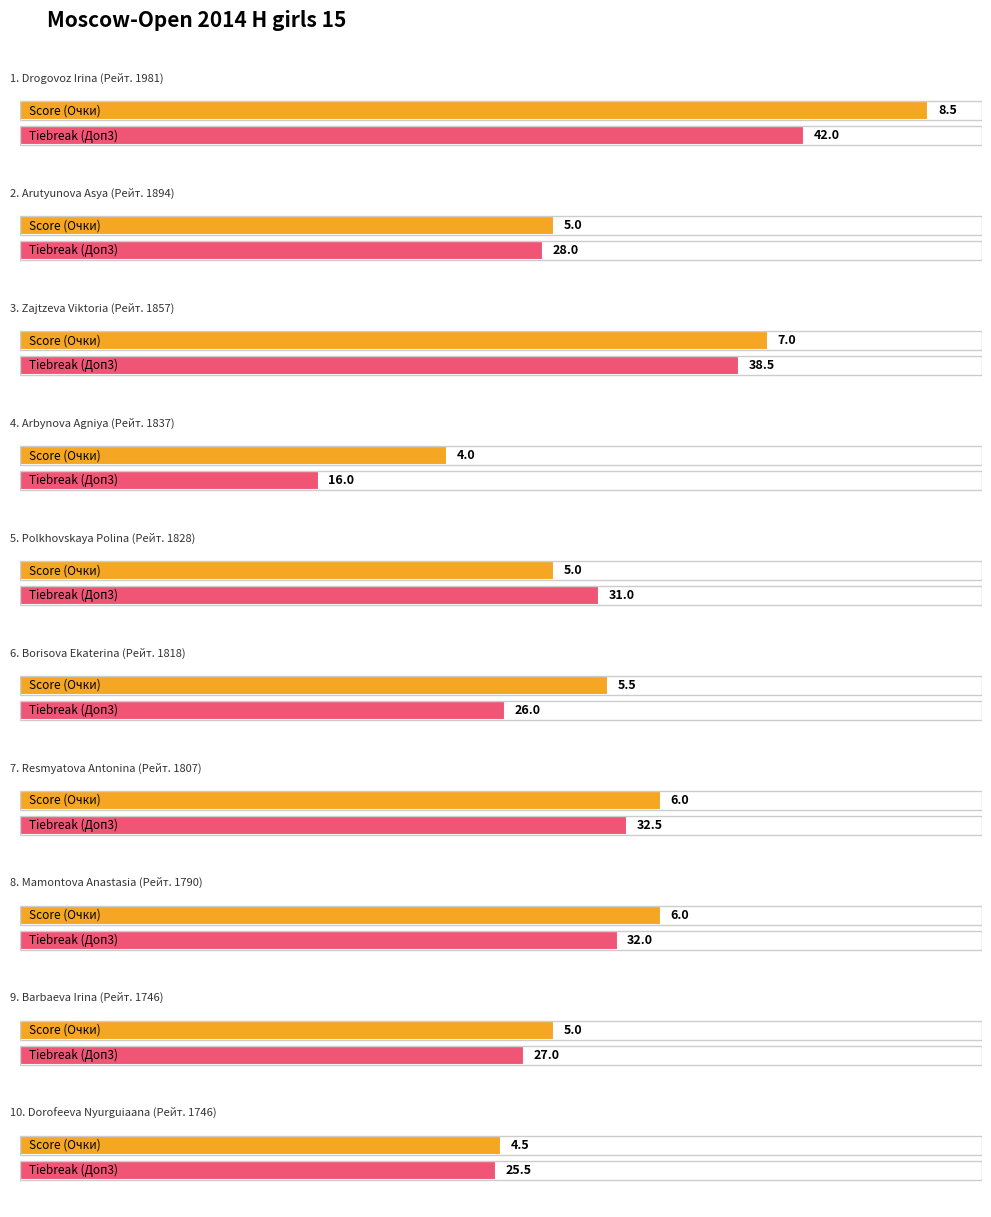

What is the label of the 1st bar from the right?

Dorofeeva Nyurguiaana